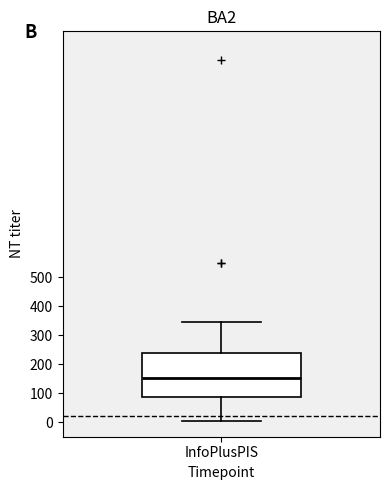

Where is the upper edge of the box for InfoPlusPIS on the y-axis? The values are not printed on the chart, so give them approximately, as read against the axis.

240